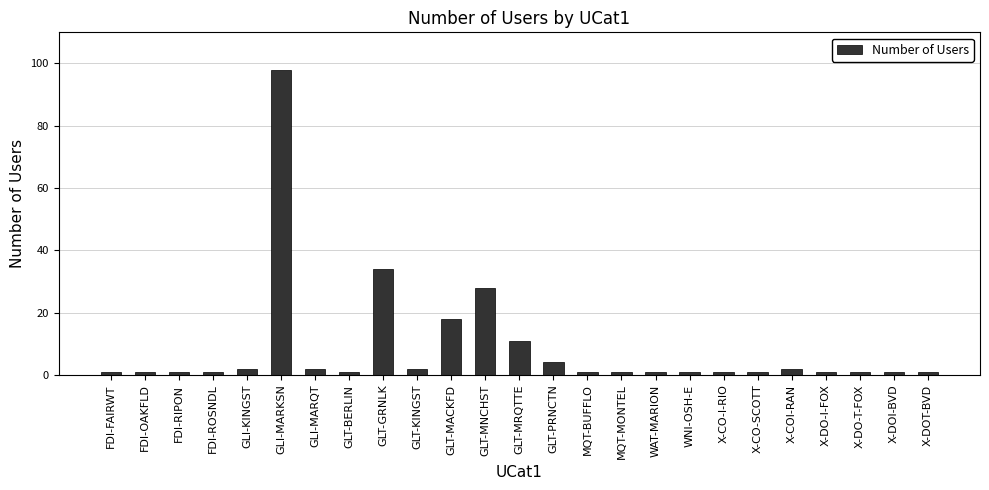

Are the bars horizontal?

No